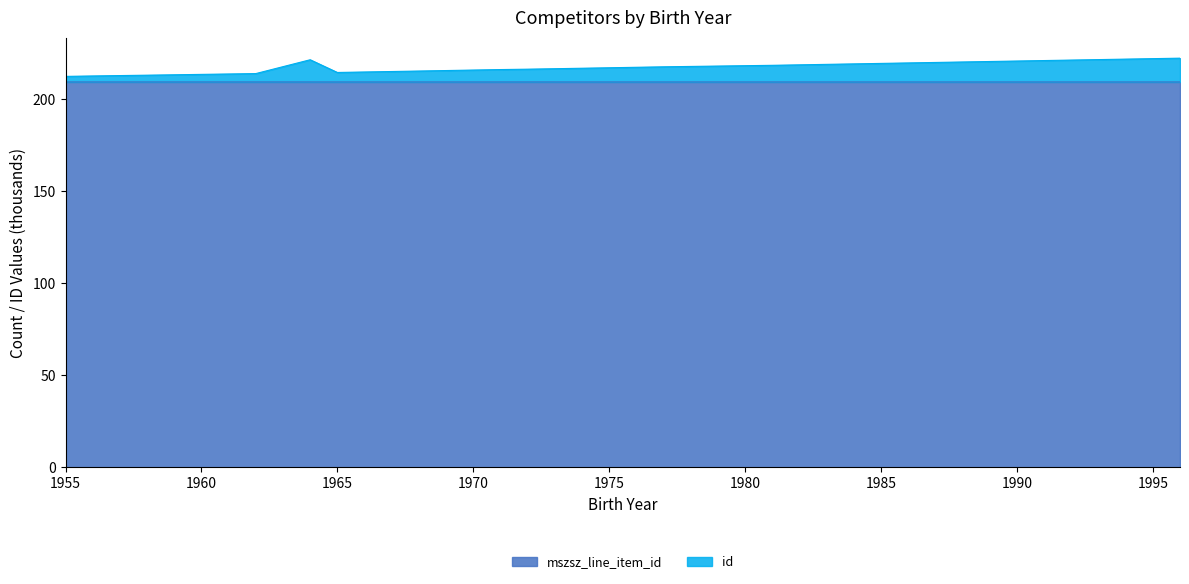

The value of mszsz_line_item_id at 1977 is 209.3. True or false?

True